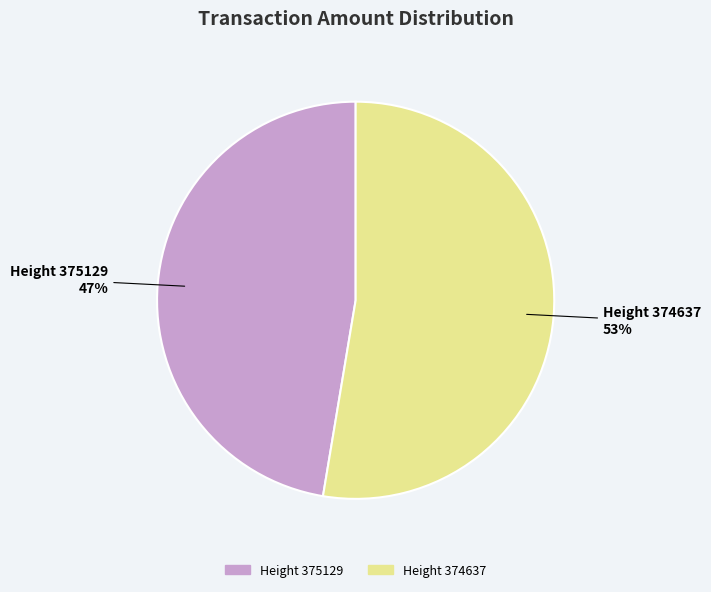

Which category has the biggest portion of the pie?

Height 374637